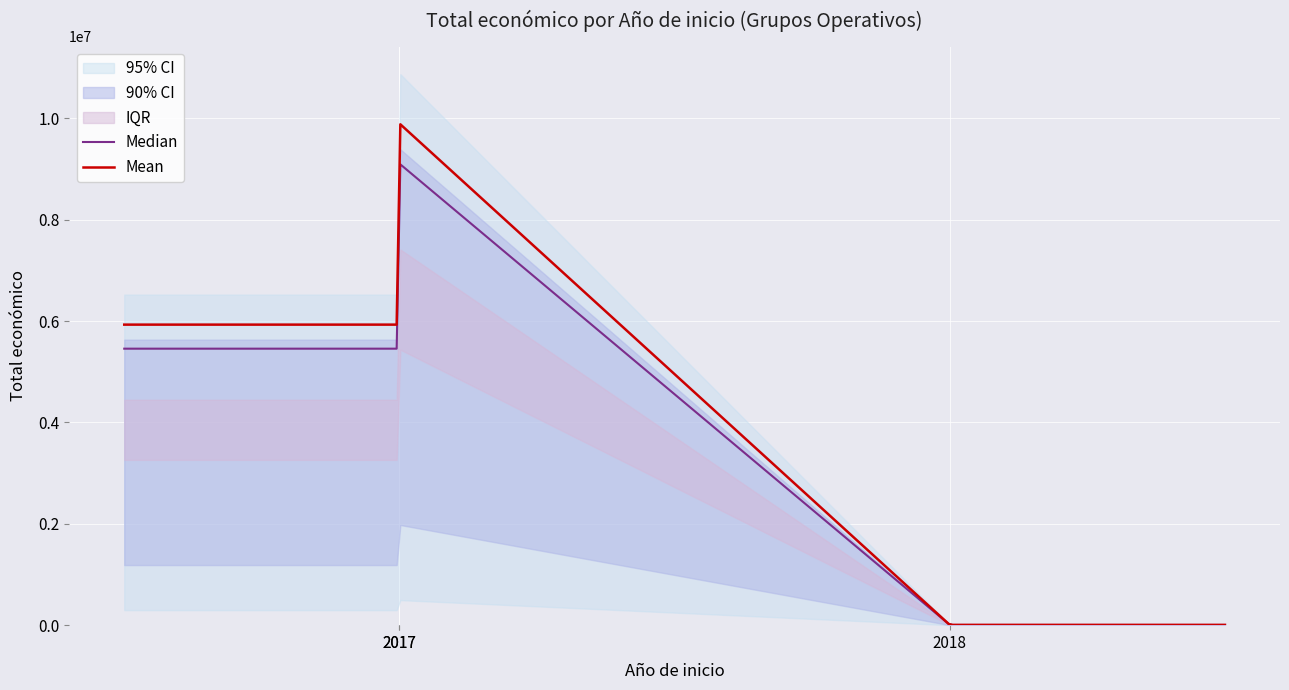

Reading left to right, what are all the values shown in this chart?

5930502	9900193	5000